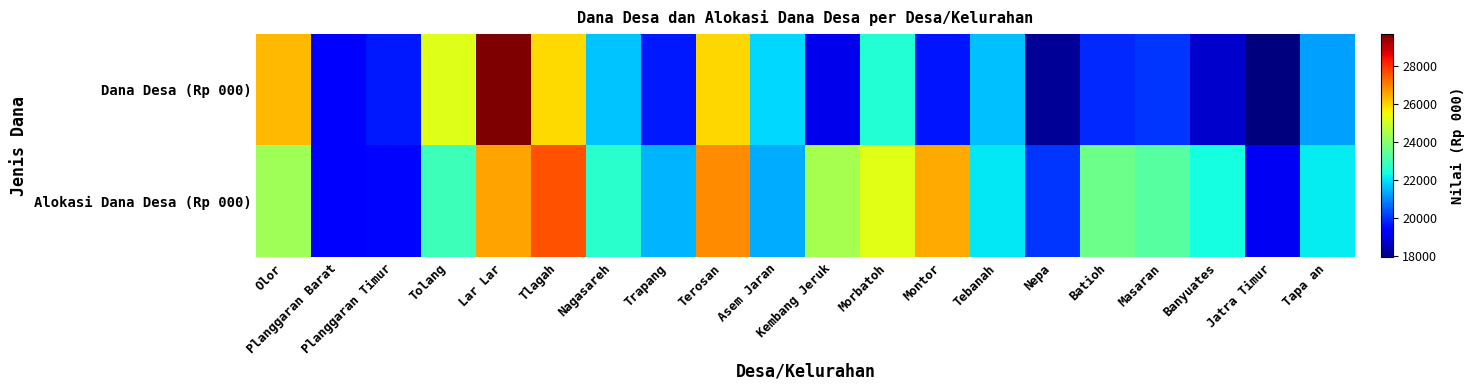

What is the difference between the highest and lowest values at Nepa?

1817.2